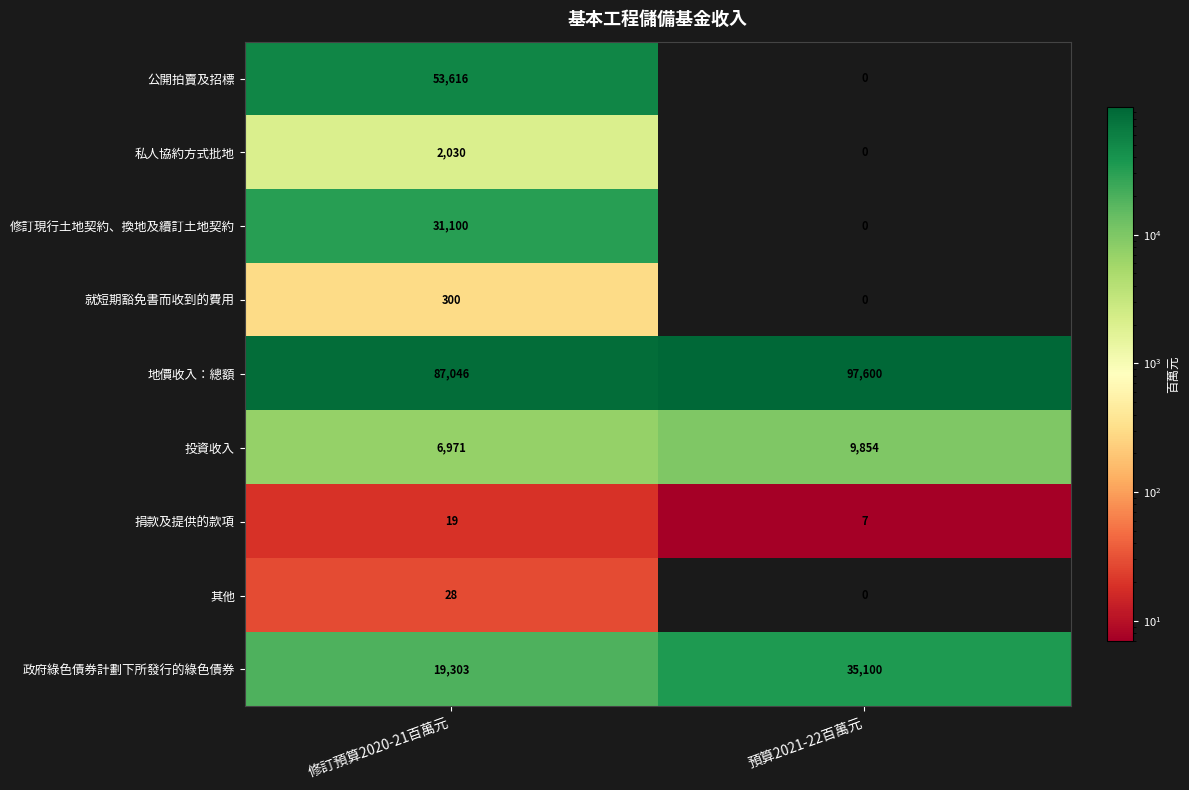

Read the 投資收入 value at 預算2021-22百萬元.

9854